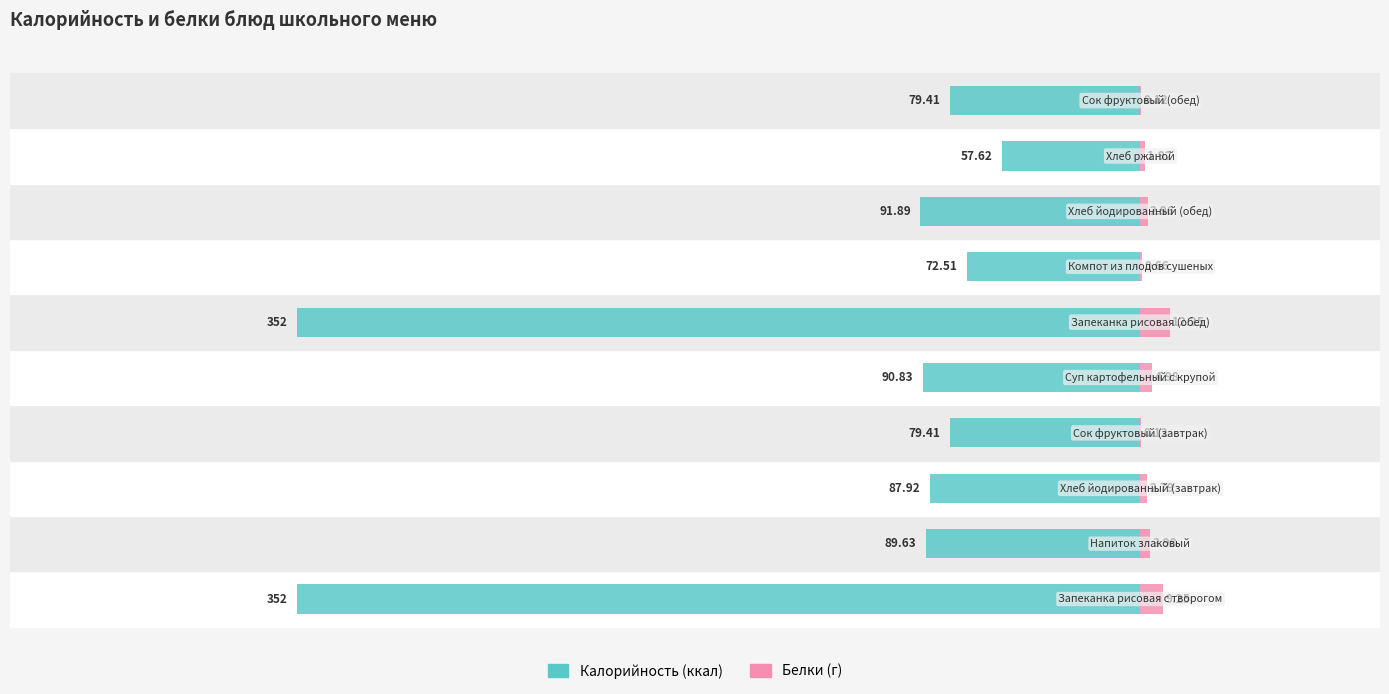

List the series in order of their peak value, highest first.

Белки, Калорийность